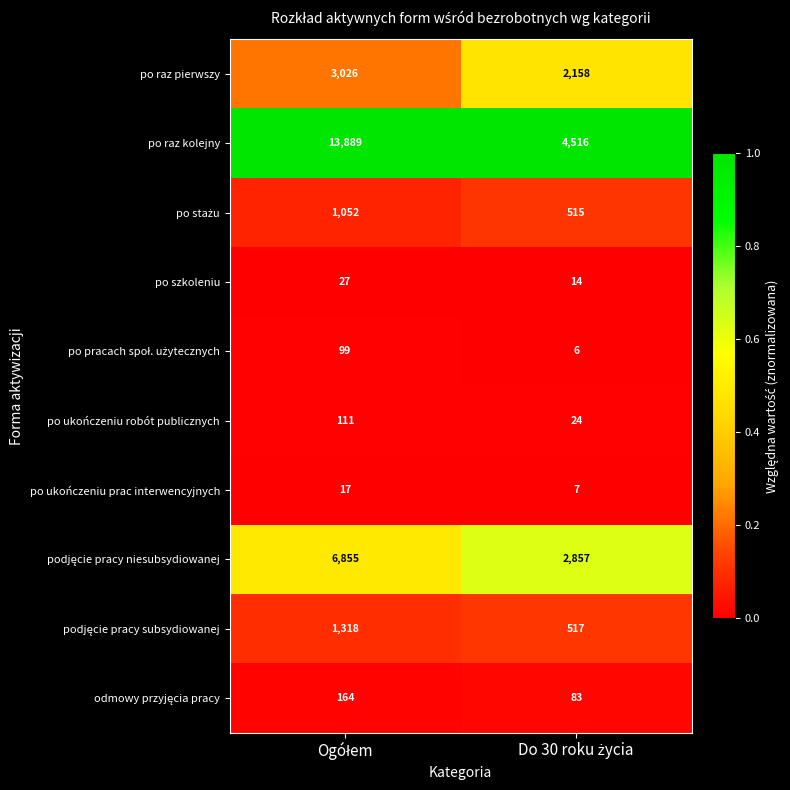

How many categories are shown in the chart?

2